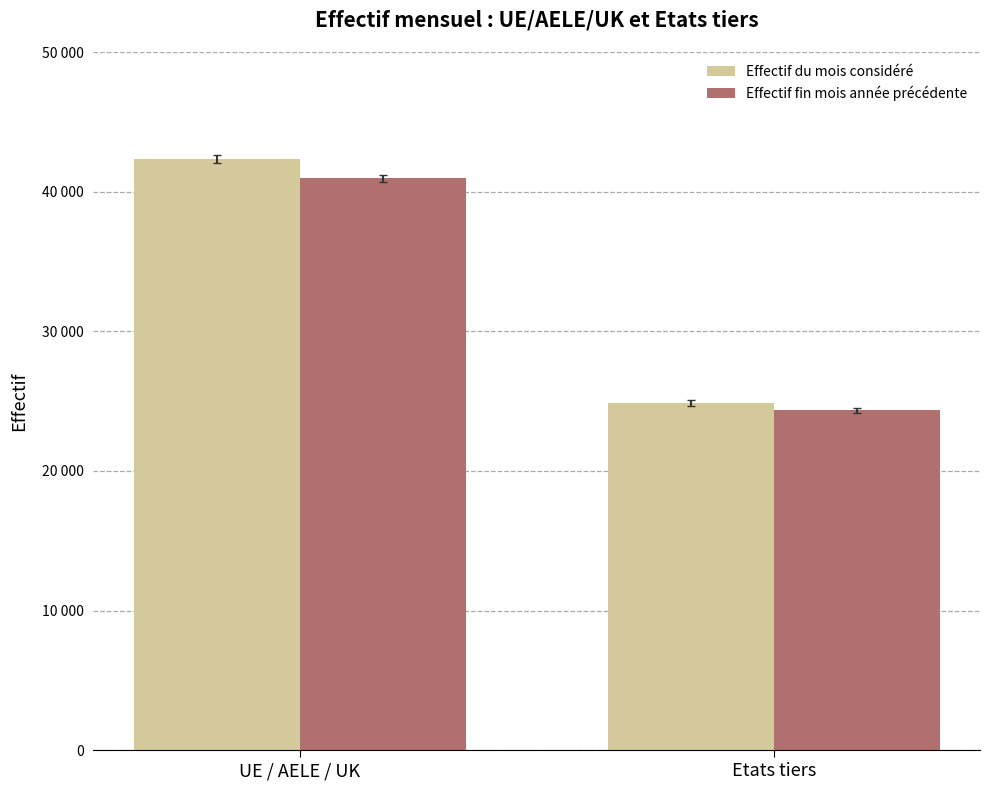

What are all the series names shown in the legend?

Effectif du mois considéré, Effectif fin mois année précédente